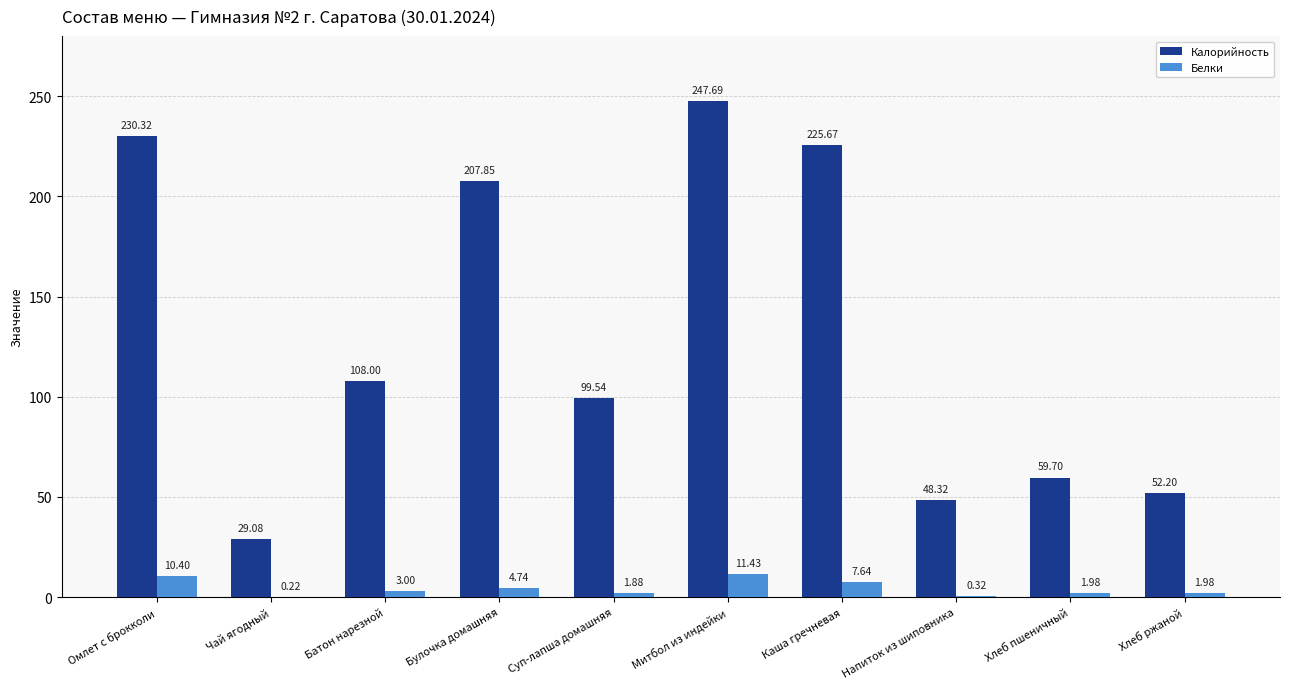

At which category does the chart reach its peak across all series?

Митбол из индейки